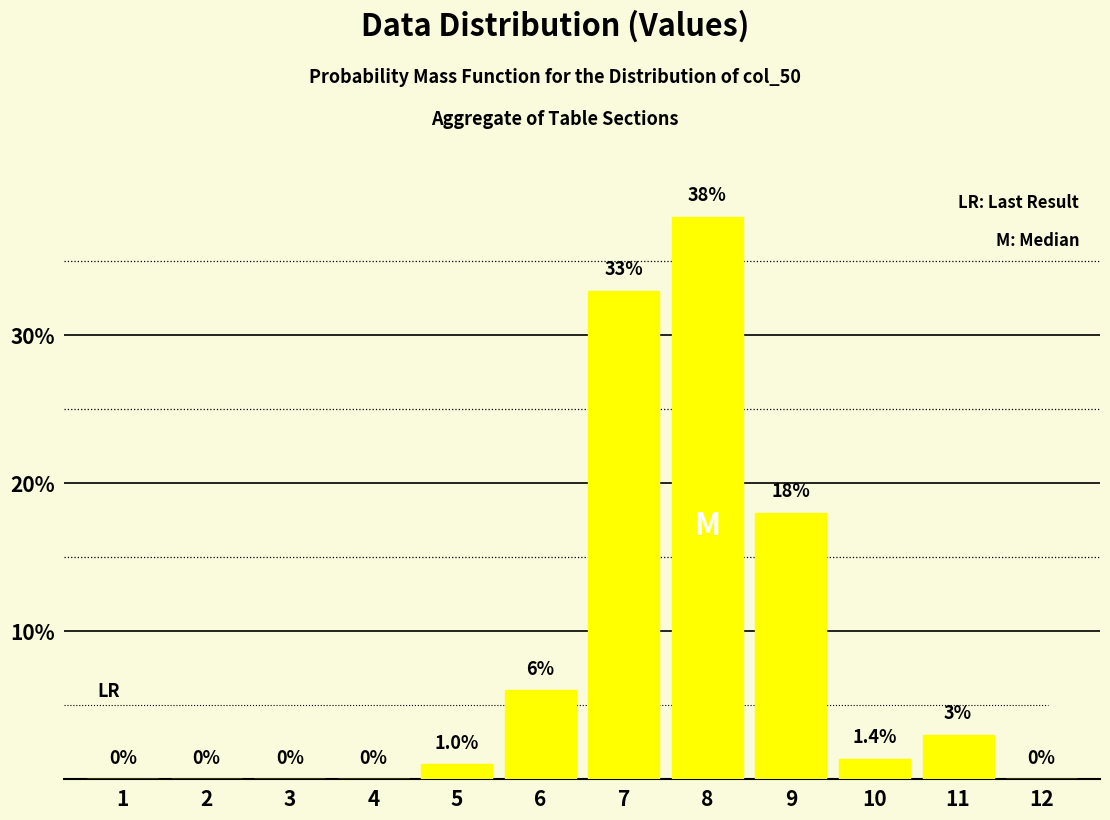

Reading left to right, what are all the values shown in this chart?

1=0.0	2=0.0	3=0.0	4=0.0	5=1.0	6=6.0	7=33.0	8=38.0	9=18.0	10=1.4	11=3.0	12=0.0